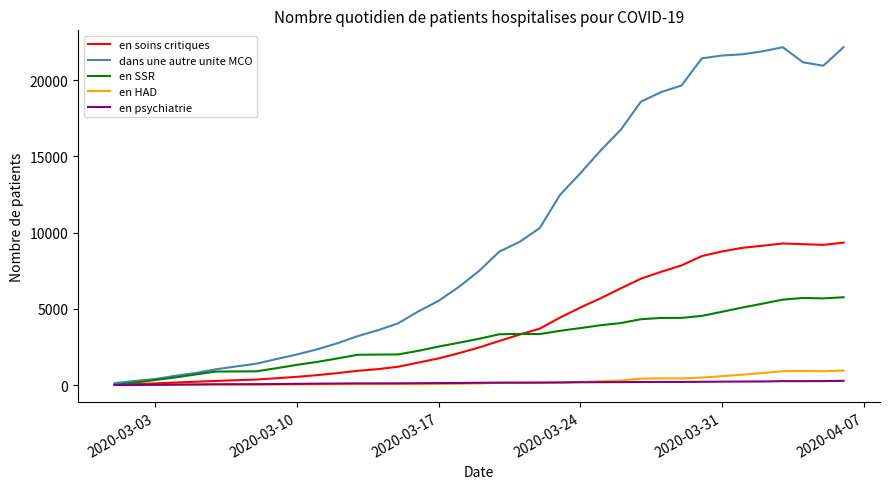

What is the maximum value shown in the chart?

22163